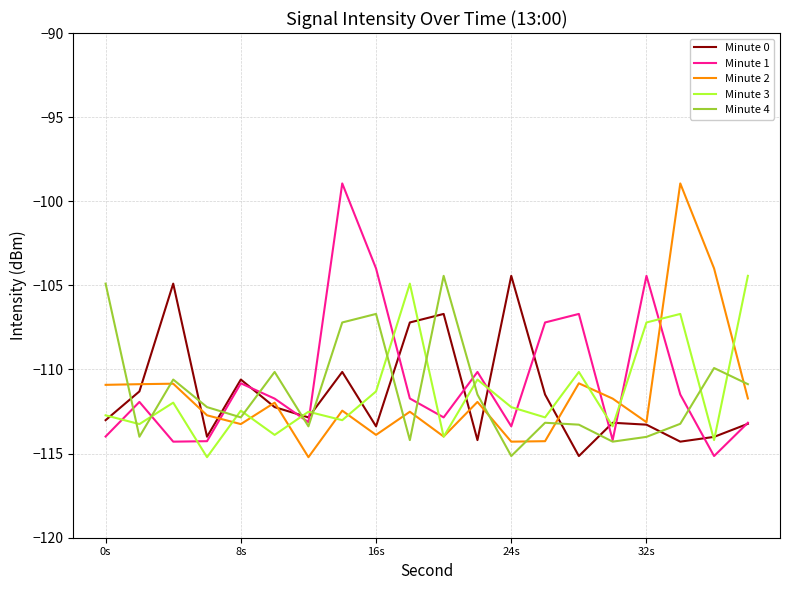

What is the difference between the maximum and second lowest values in the Minute 4 series?

9.9